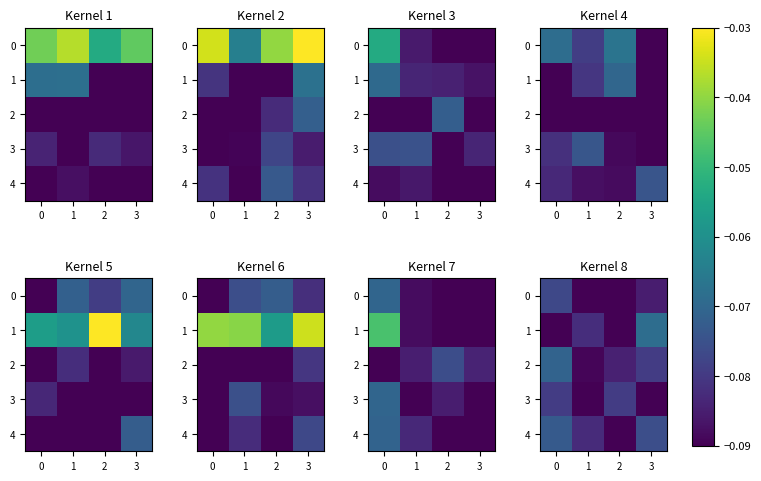

How many categories are shown in the chart?

4